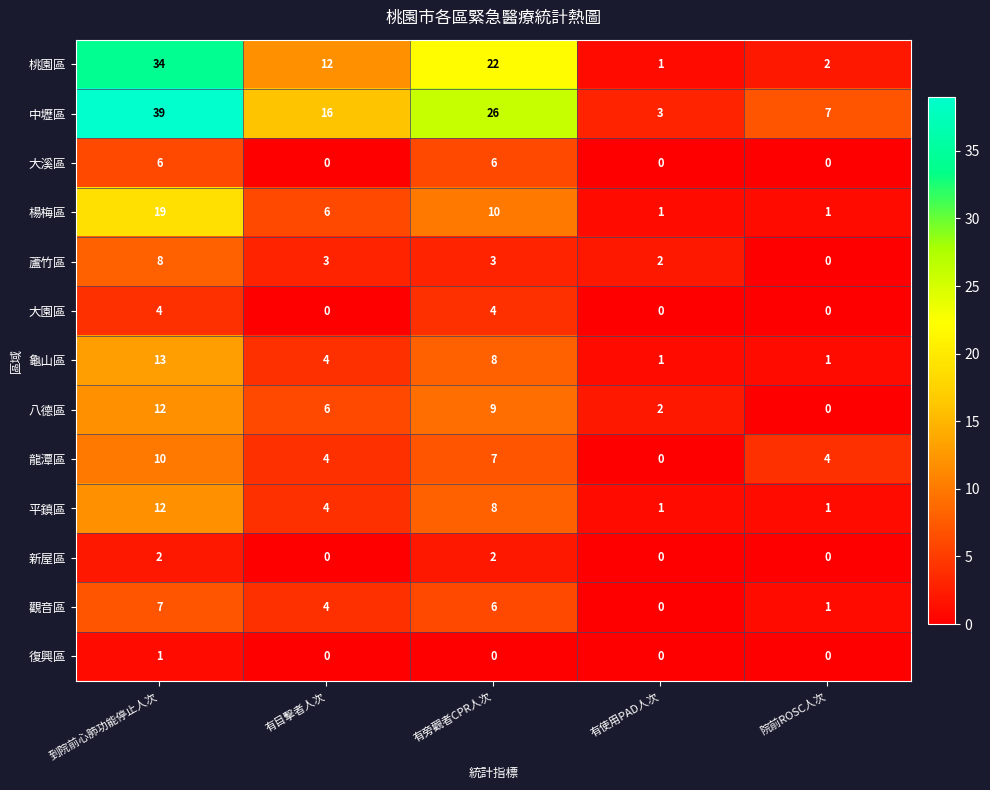

Count the number of data series in this chart.

13